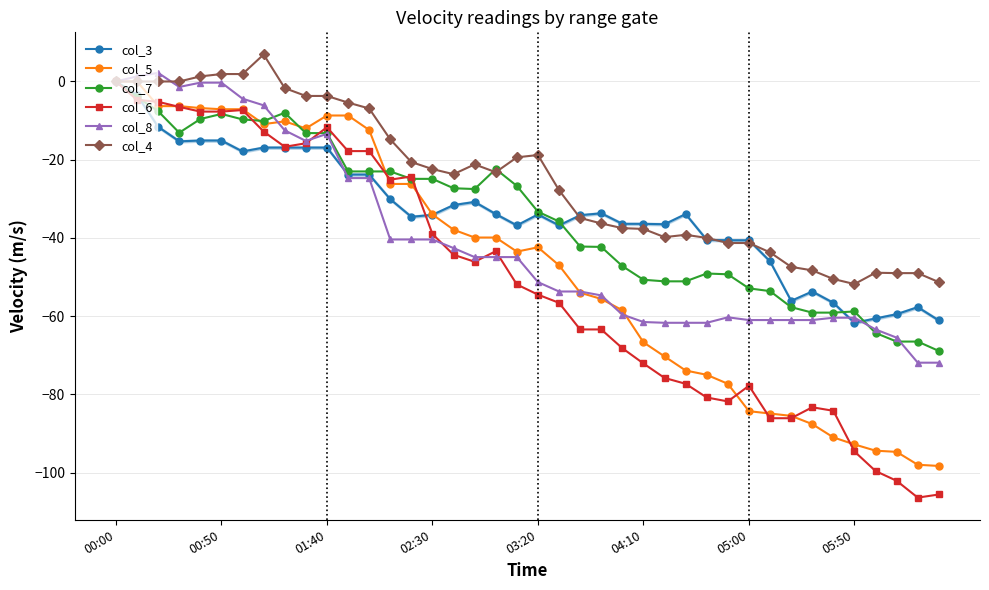

At which category does the chart reach its minimum across all series?

38